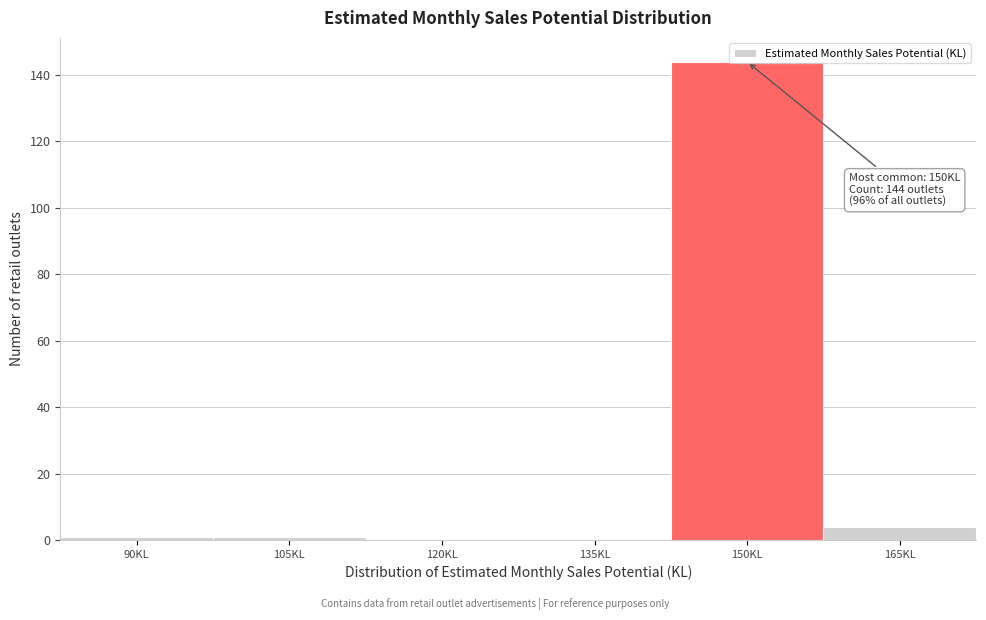

The value at 135KL is -75. True or false?

False